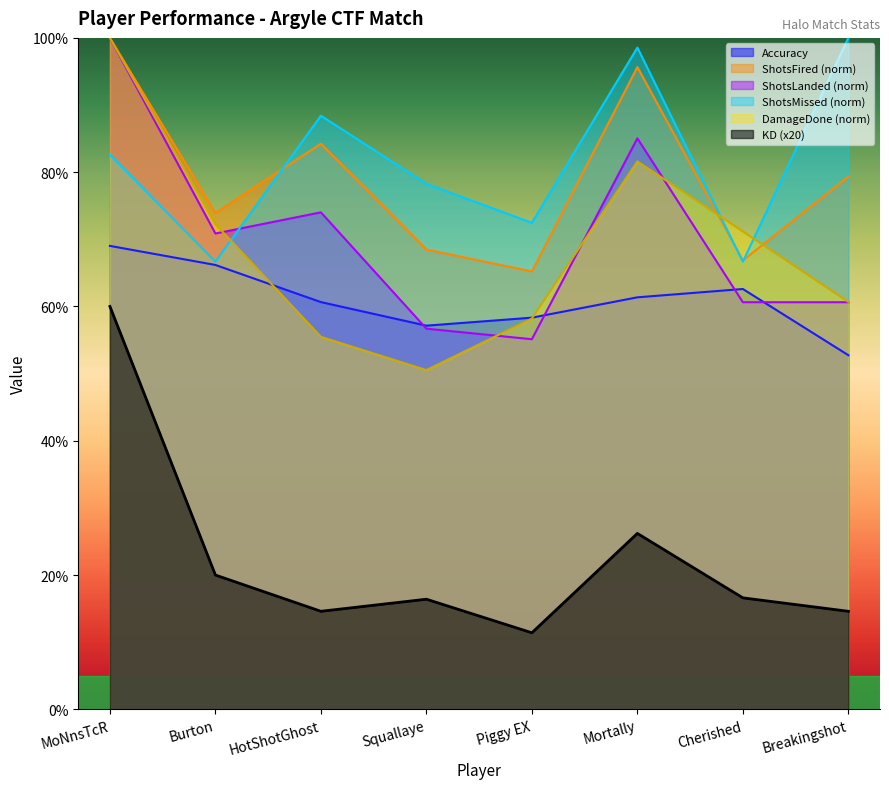

Reading left to right, extract all data points from this chart.

Accuracy: MoNnsTcR=69.0	Burton=66.2	HotShotGhost=60.6	Squallaye=57.1	Piggy EX=58.3	Mortally=61.4	Cherished=62.6	Breakingshot=52.7
KD: MoNnsTcR=60.0	Burton=20.0	HotShotGhost=14.6	Squallaye=16.4	Piggy EX=11.4	Mortally=26.2	Cherished=16.6	Breakingshot=14.6